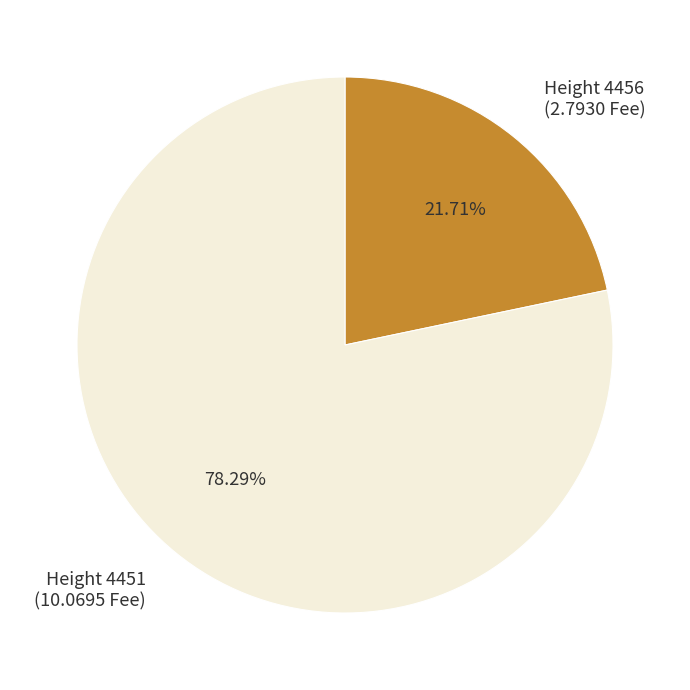

What is the smallest slice in the pie chart?

Height 4456 (2.7930 Fee)